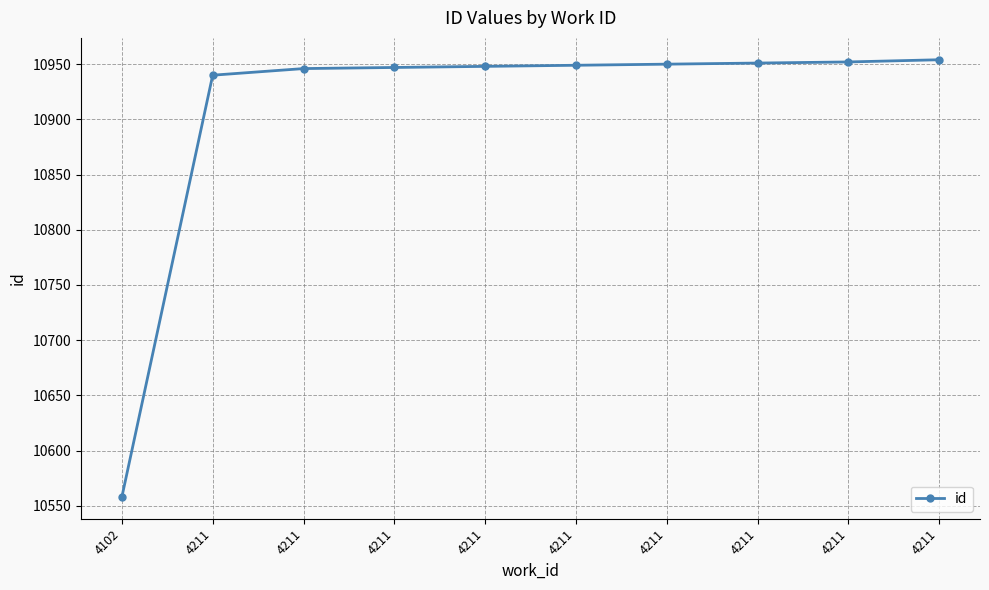

At which label does the data first exceed 10949?

4211